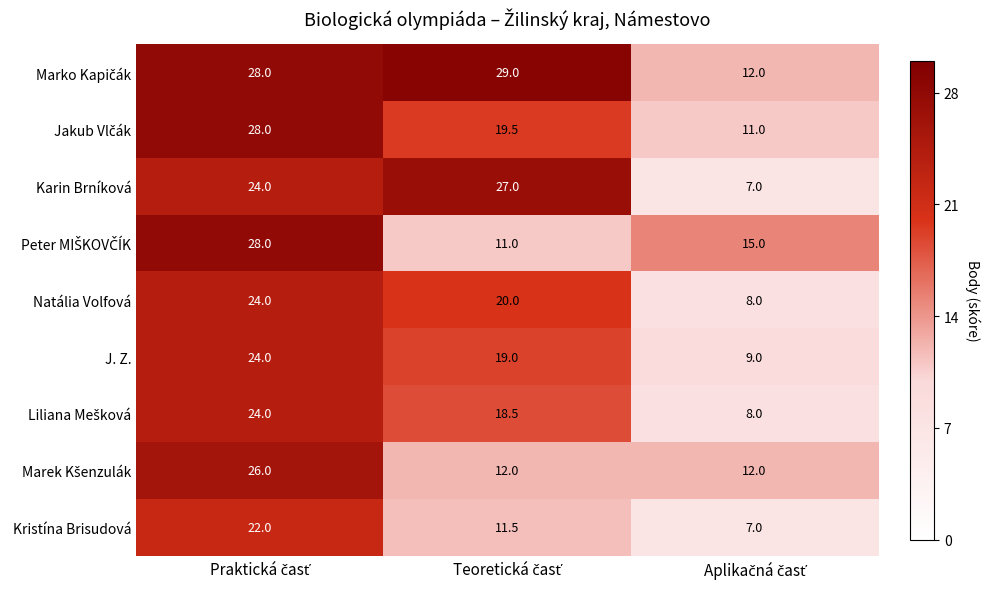

What is the smallest value displayed?

7.0